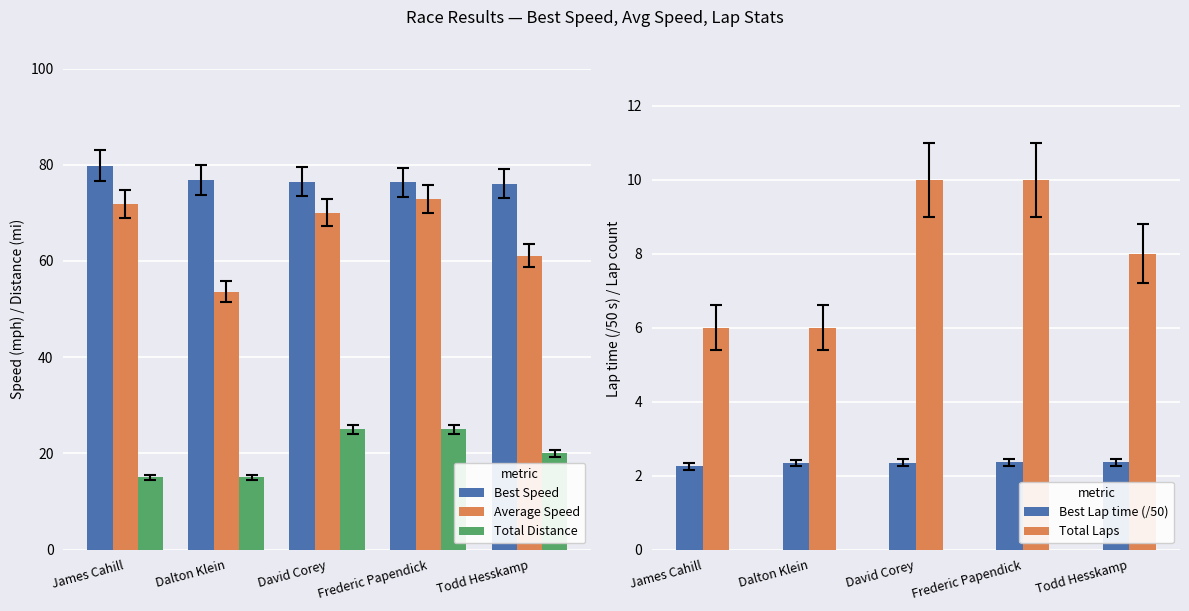

Between David Corey and Dalton Klein, which is larger?

Dalton Klein